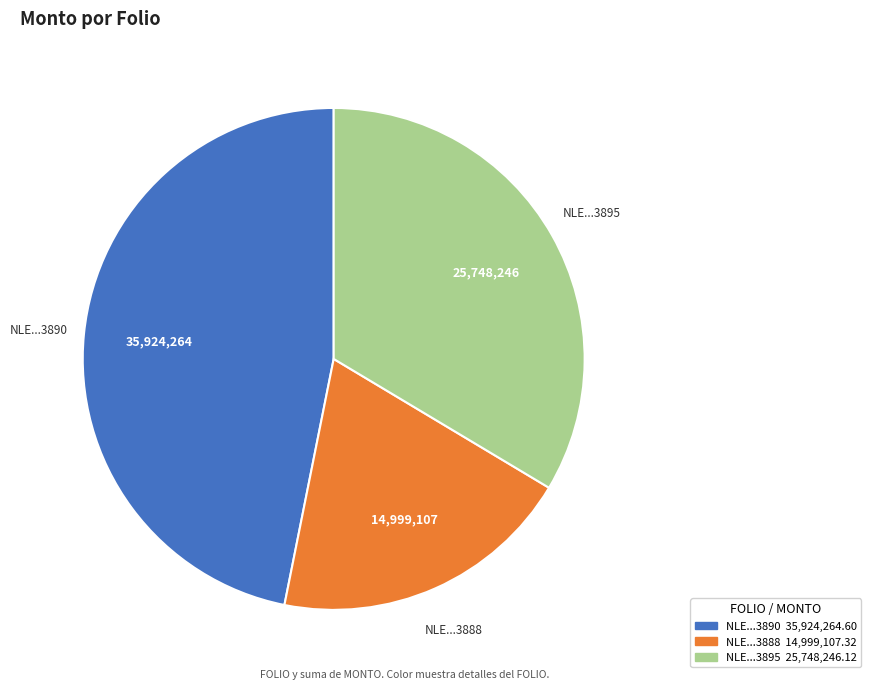

Does any single category account for the majority?

No